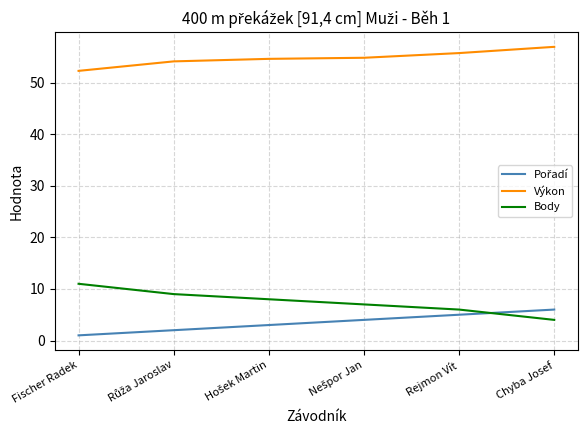

What is the average value of the Výkon series?

54.8